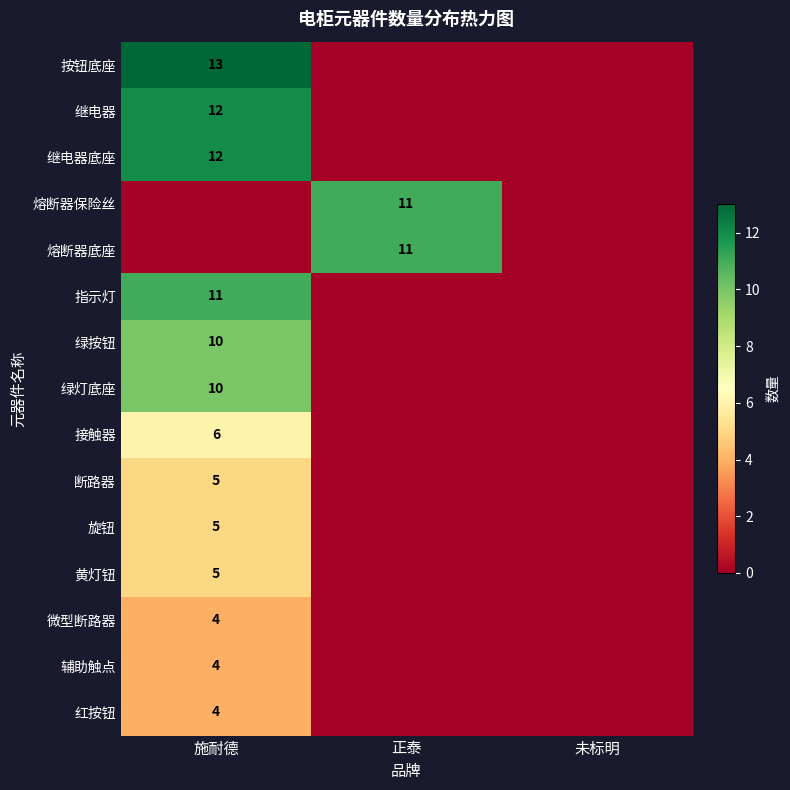

The value of 绿灯底座 at 施耐德 is 2. True or false?

False